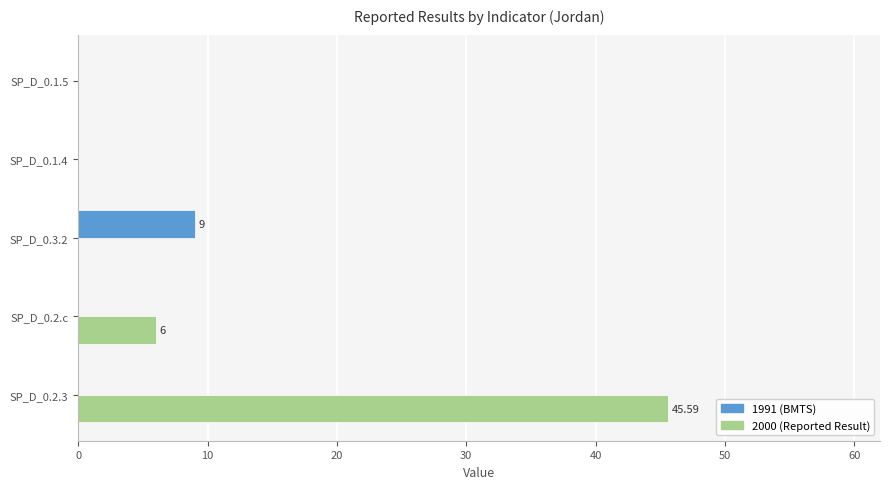

At which category is the sum across all series the highest?

SP_D_0.2.3